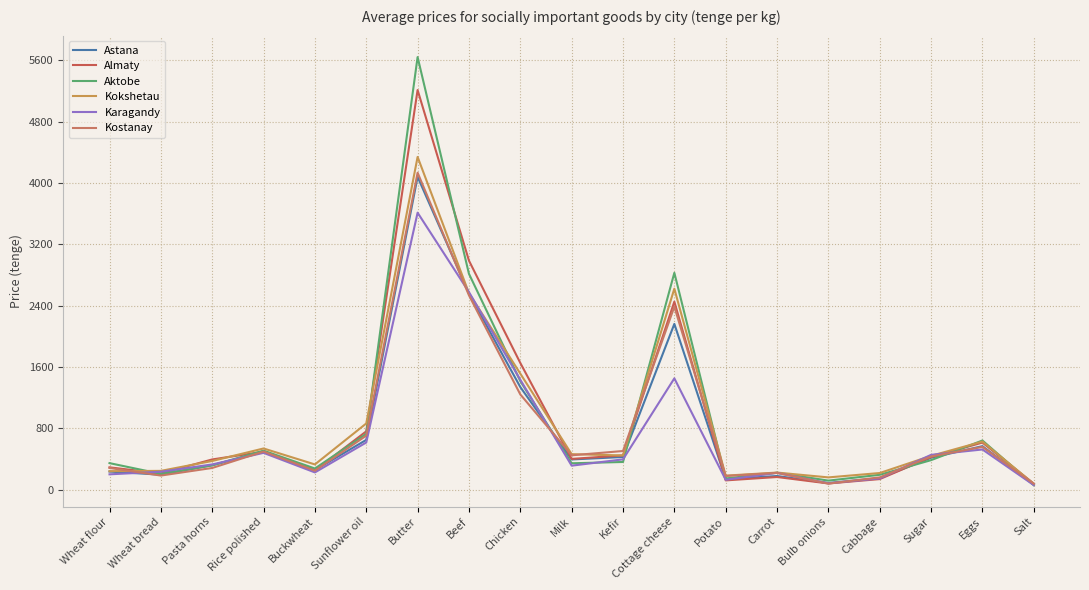

Does the chart display data point markers on the line(s)?

No